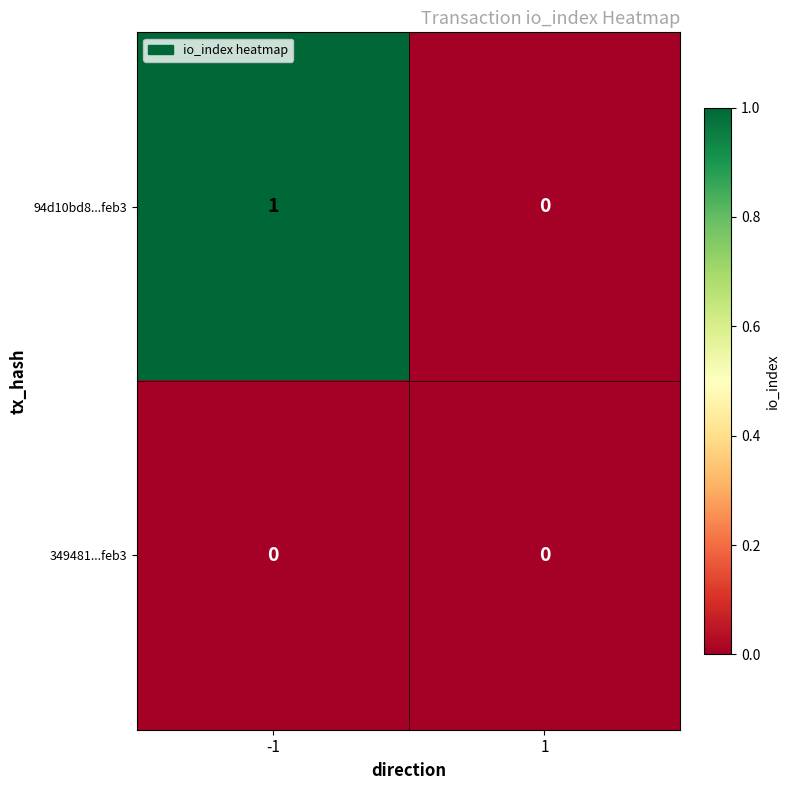

Reading left to right, what are all the values shown in this chart?

94d10bd8...feb3: 1	0
349481...feb3: 0	0